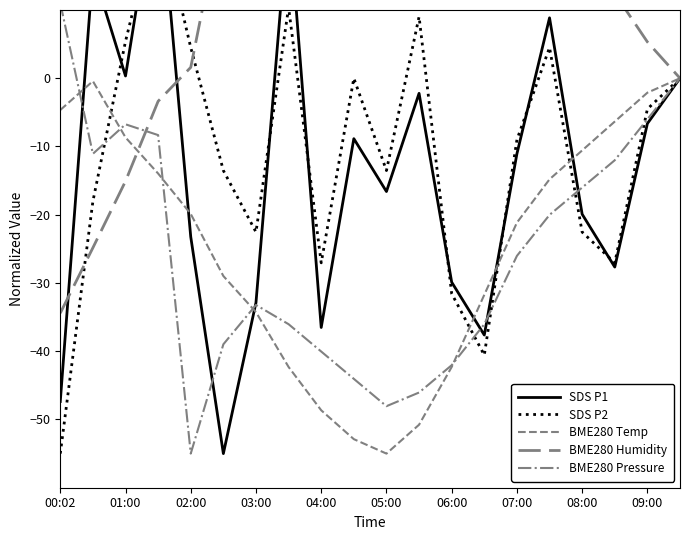

At how many categories does at least one series exceed -3?

20